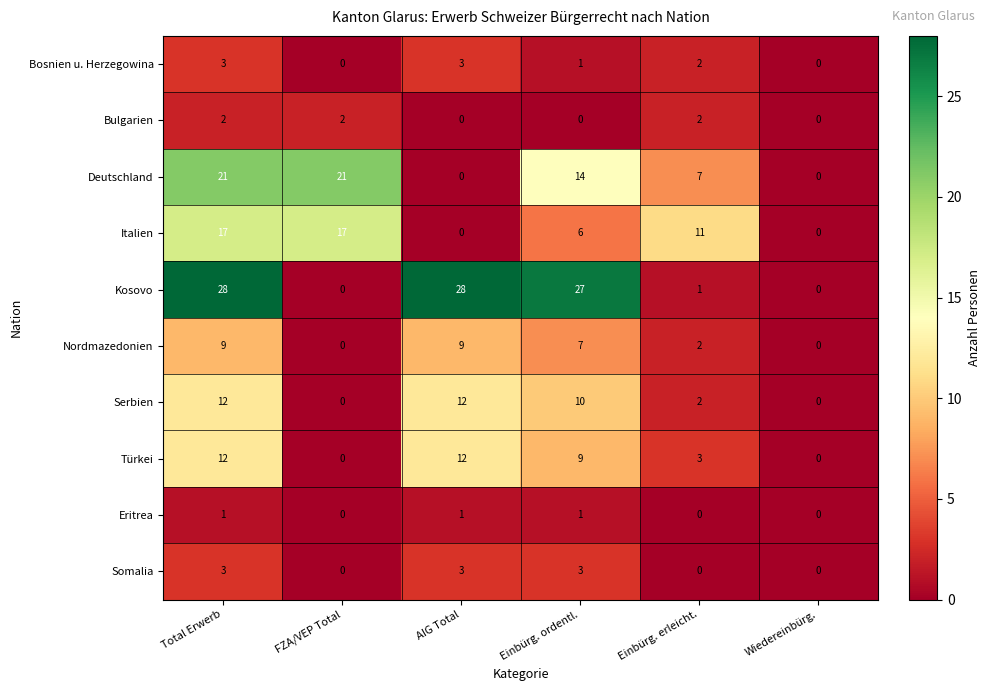

The value of Türkei at Einbürg. erleicht. is 5. True or false?

False